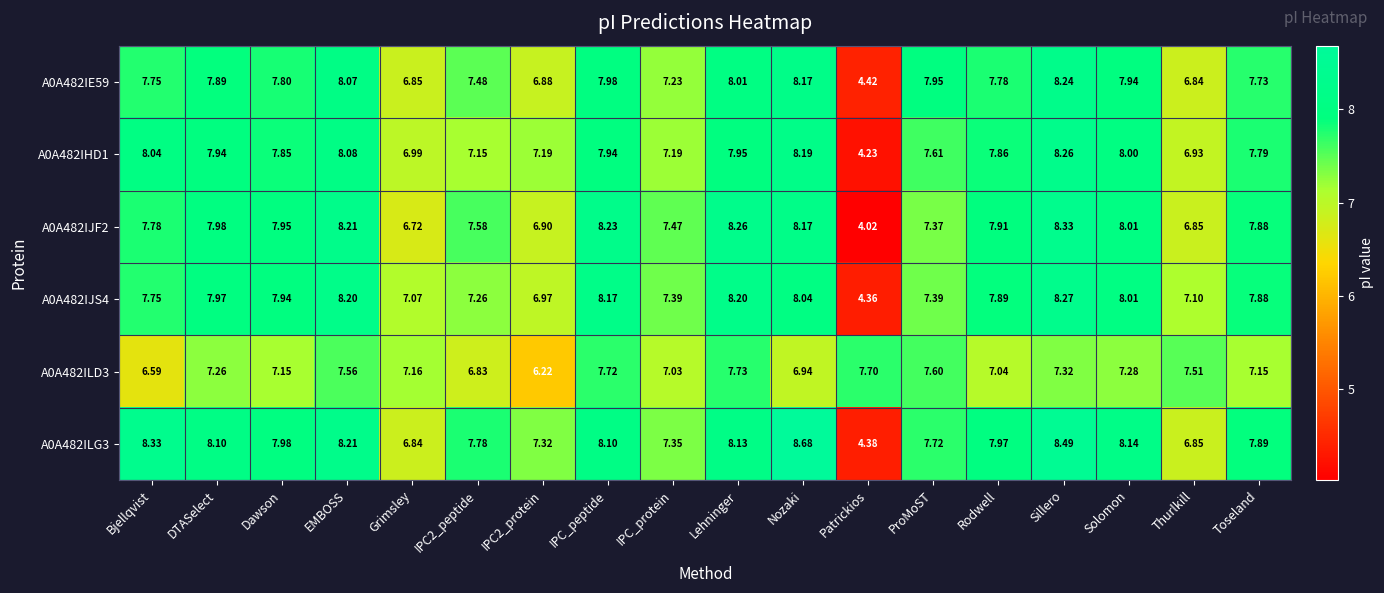

Count the number of categories in the chart.

18